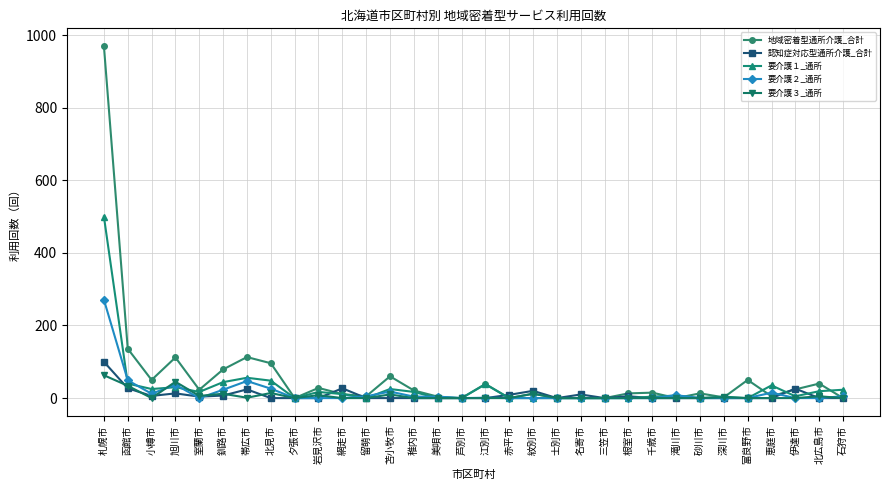

What position from the right is 芦別市?

17